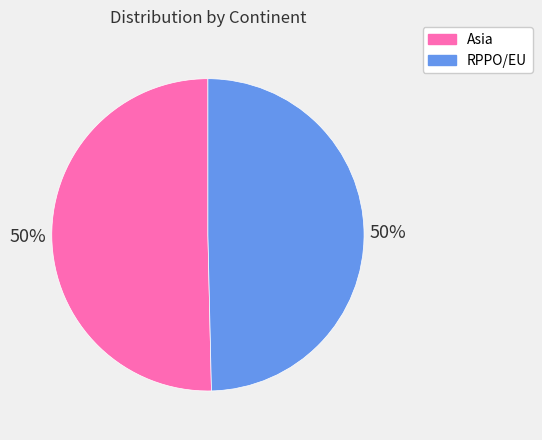

Approximately how many times larger is the value at Asia compared to RPPO/EU?

1.0